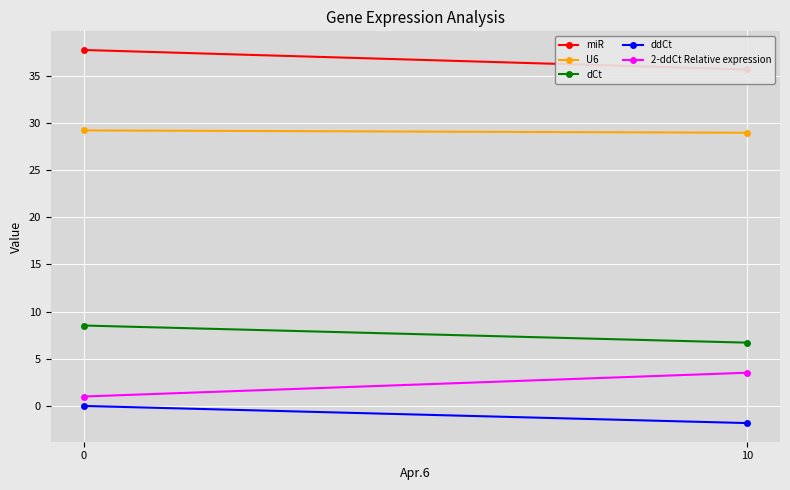

Reading left to right, extract all data points from this chart.

miR: 37.7	35.7
U6: 29.2	29.0
dCt: 8.5	6.7
ddCt: 0.0	-1.8
2-ddCt Relative expression: 1.0	3.5